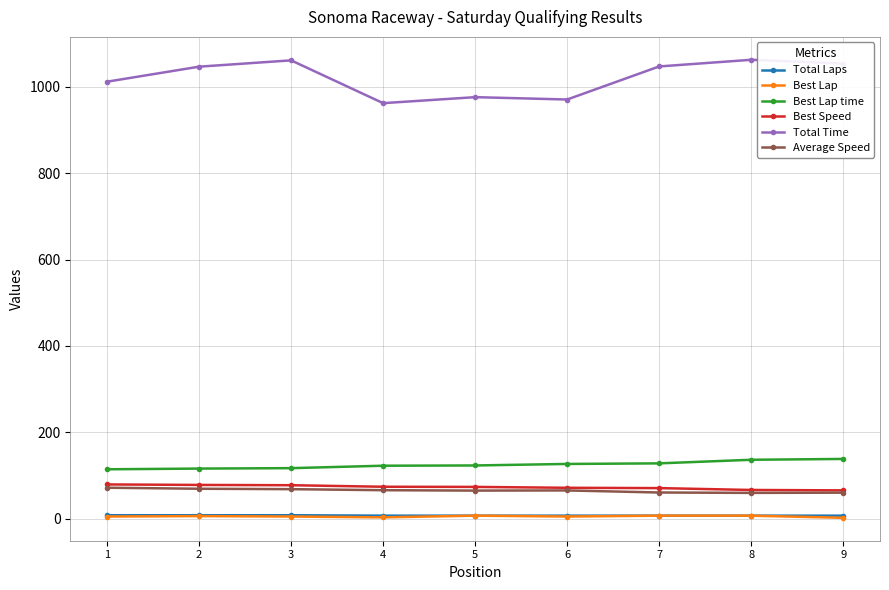

The Total Time series shows 1062.8 at 8. True or false?

True